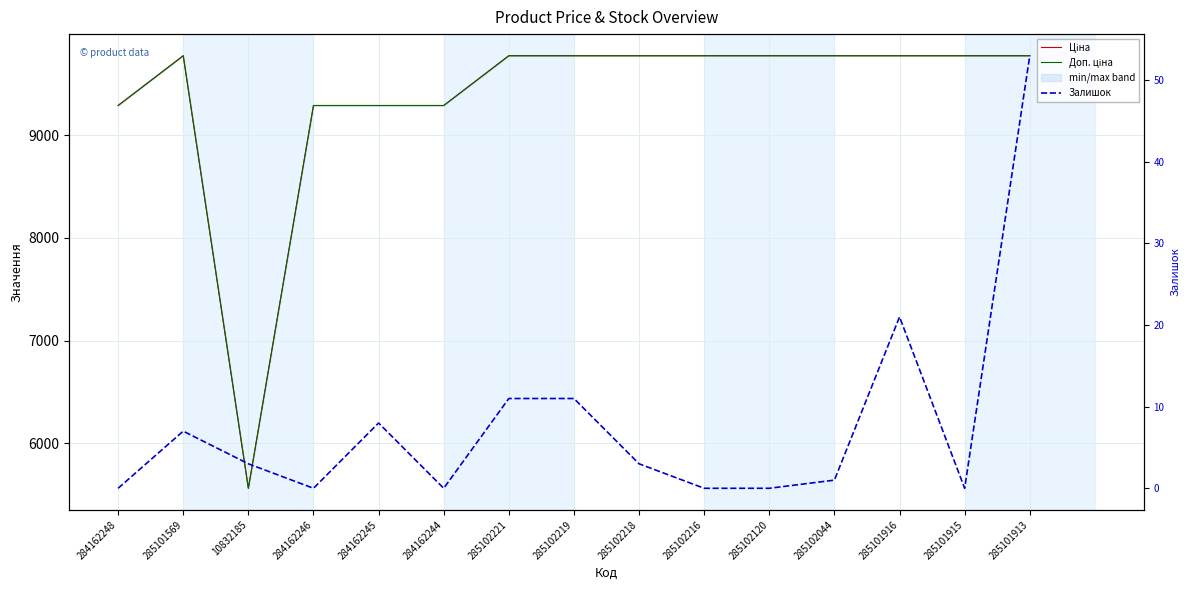

How many lines are shown in the chart?

3